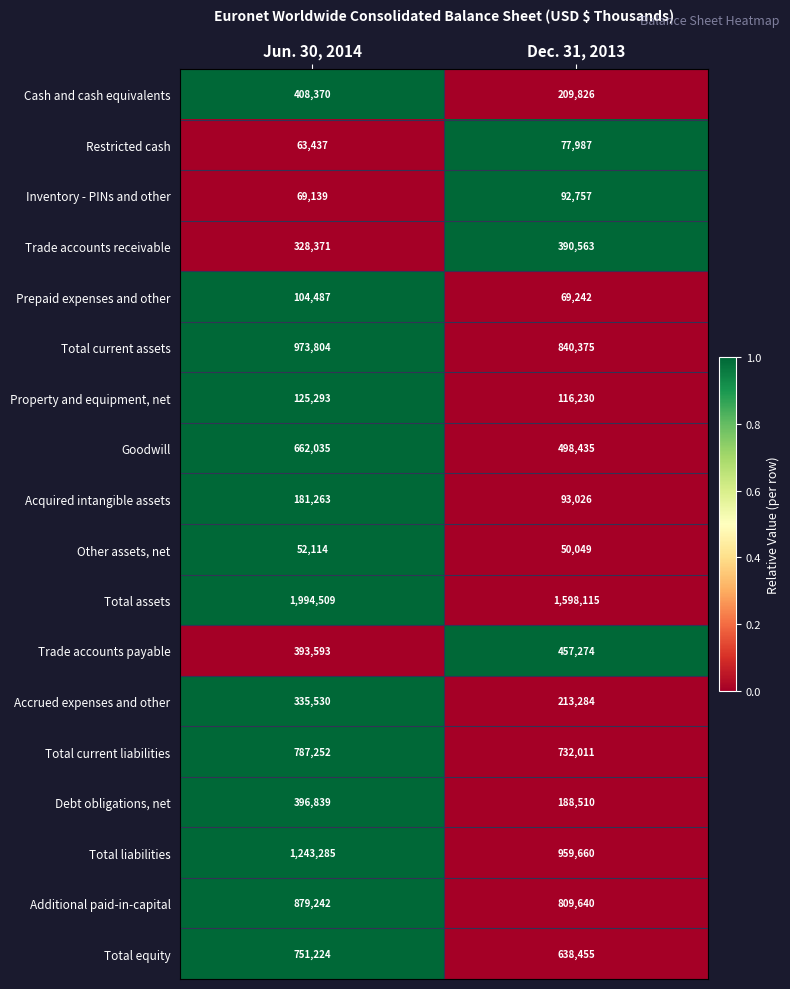

Rank the series by their maximum value, from highest to lowest.

Total assets, Total liabilities, Total current assets, Additional paid-in-capital, Total current liabilities, Total equity, Goodwill, Trade accounts payable, Cash and cash equivalents, Debt obligations, net, Trade accounts receivable, Accrued expenses and other, Acquired intangible assets, Property and equipment, net, Prepaid expenses and other, Inventory - PINs and other, Restricted cash, Other assets, net